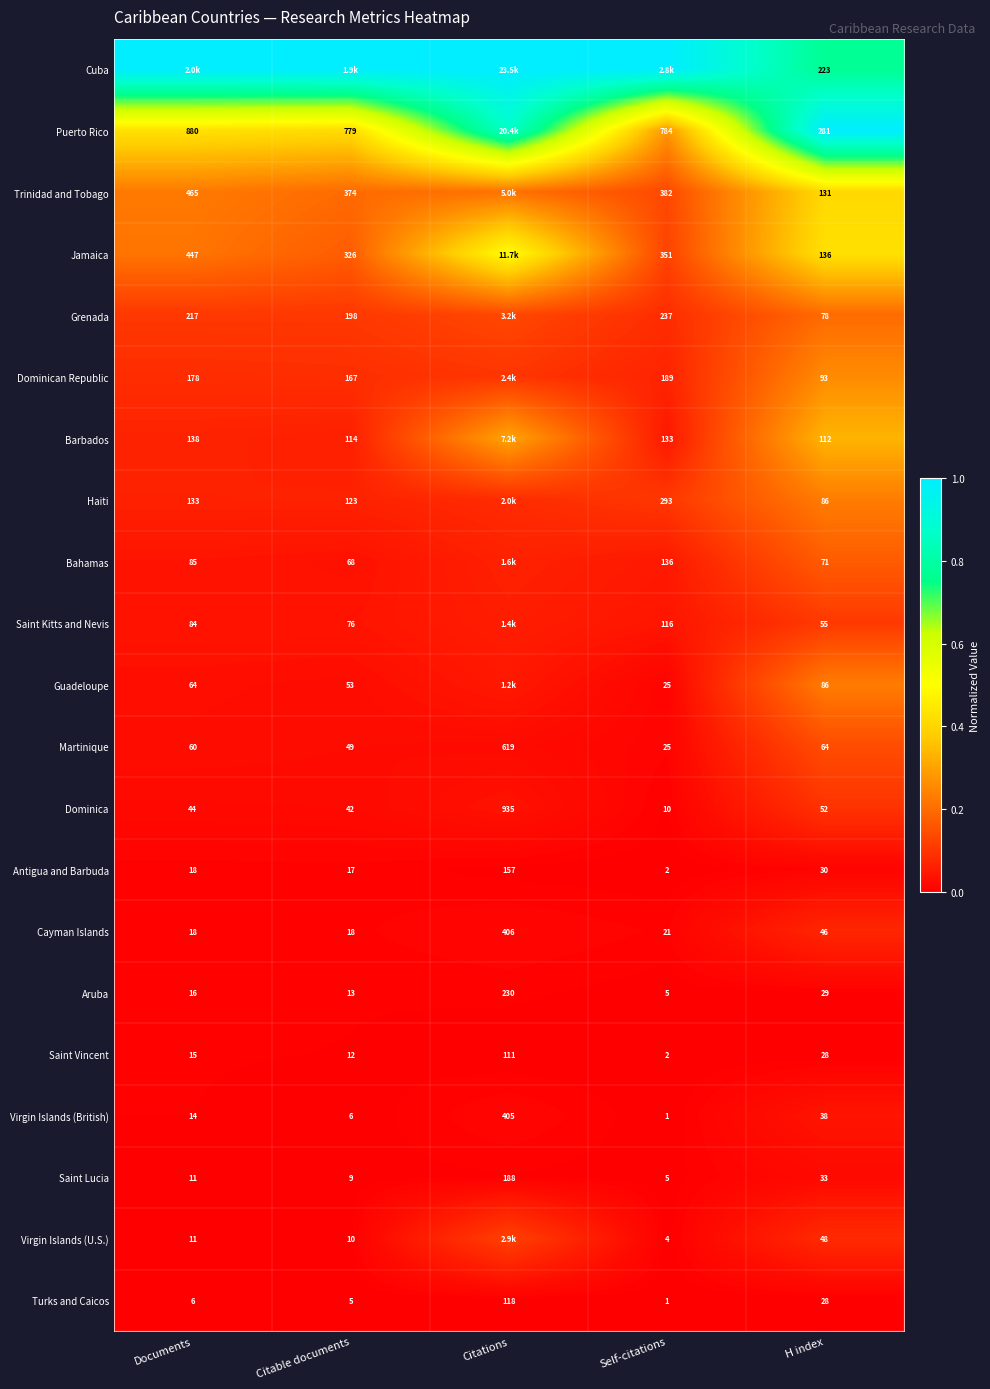

Which category has the lowest value in the Cuba series?

H index